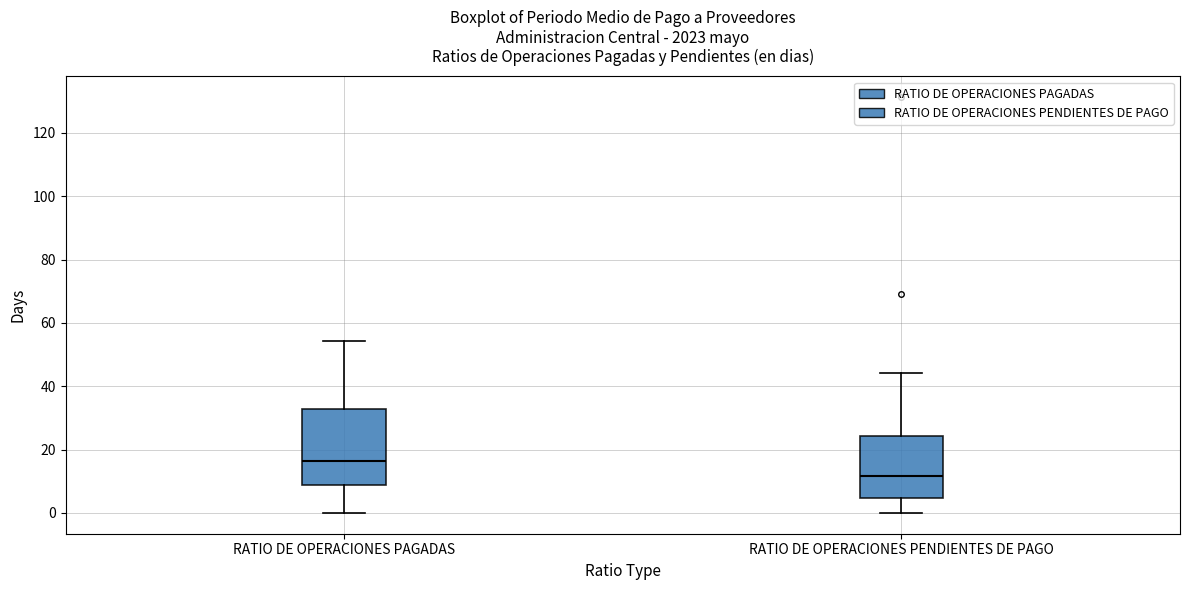

Reading left to right, read every box against the y-axis: the position of its median line, the range the box covers, and the ends of its whiskers. The values are not printed on the chart, so give them approximately, as read against the axis.

RATIO DE OPERACIONES PAGADAS: median 16, box 8 to 32, whiskers 0 to 54
RATIO DE OPERACIONES PENDIENTES DE PAGO: median 12, box 4 to 24, whiskers 0 to 44